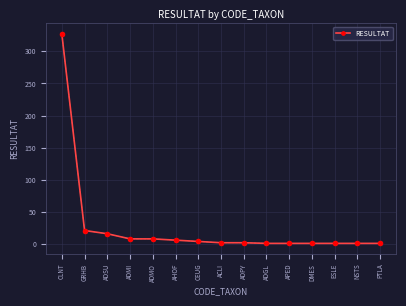

Which has a higher value, ADGL or ADSU?

ADSU